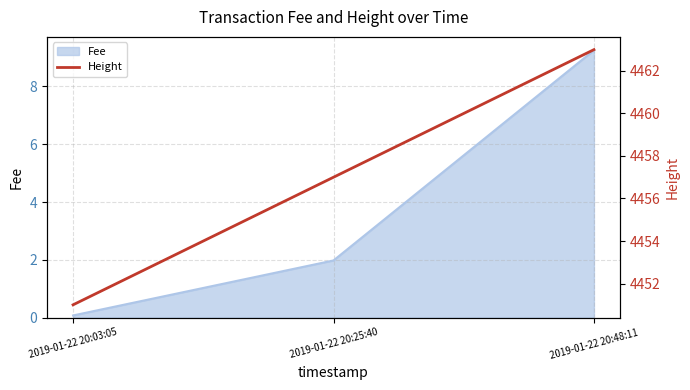

List the labels in order of value, smallest first.

2019-01-22 20:03:05, 2019-01-22 20:25:40, 2019-01-22 20:48:11